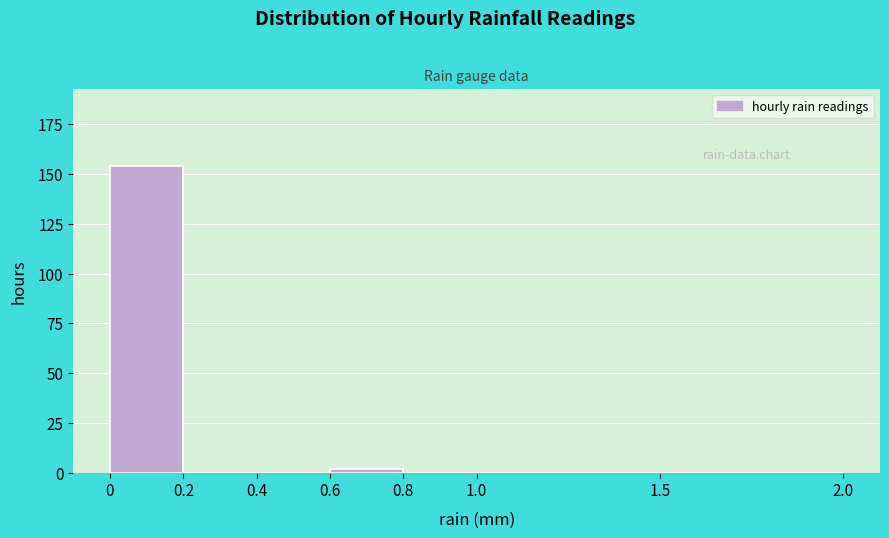

How tall is the bar that spans 0 to 0.2 on the x-axis? The values are not printed on the chart, so give them approximately, as read against the axis.

155